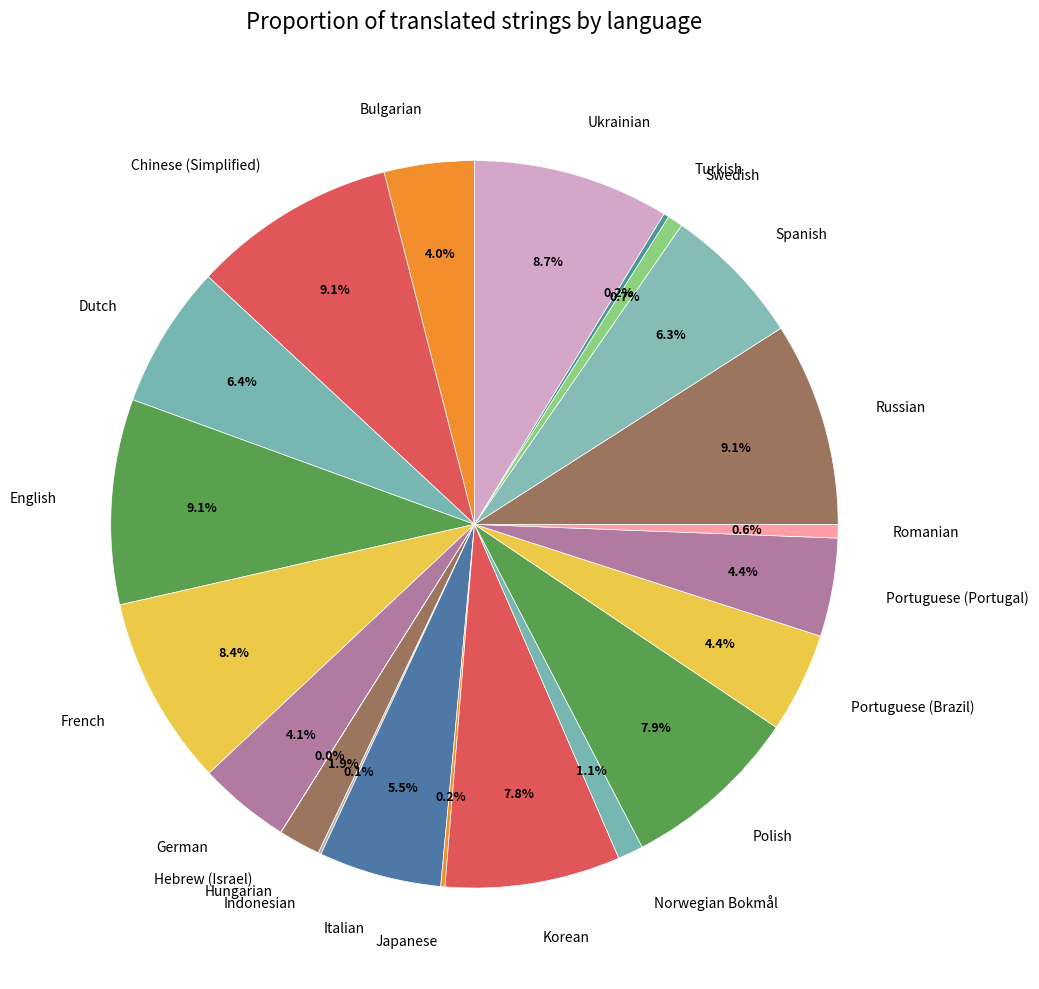

What percentage is NOT represented by Romanian?

99.4%